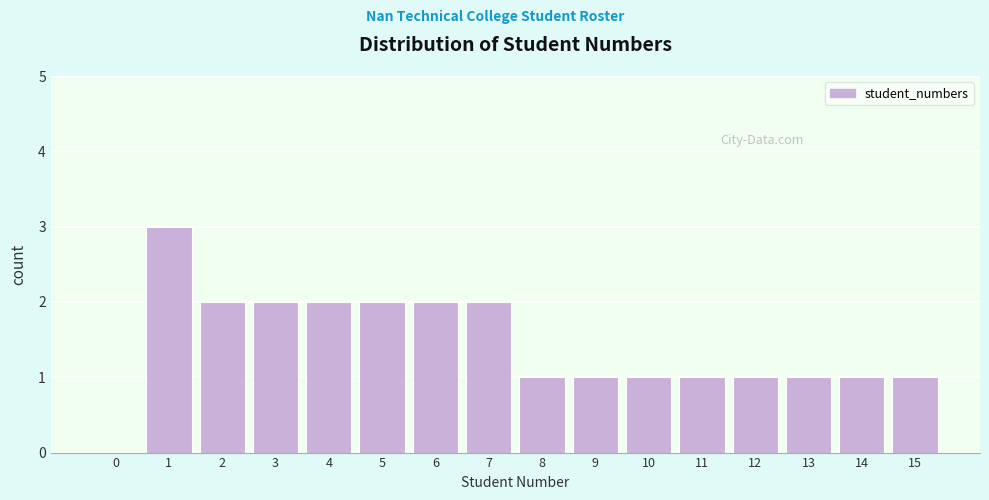

Reading left to right, extract all data points from this chart.

0=0	1=3	2=2	3=2	4=2	5=2	6=2	7=2	8=1	9=1	10=1	11=1	12=1	13=1	14=1	15=1